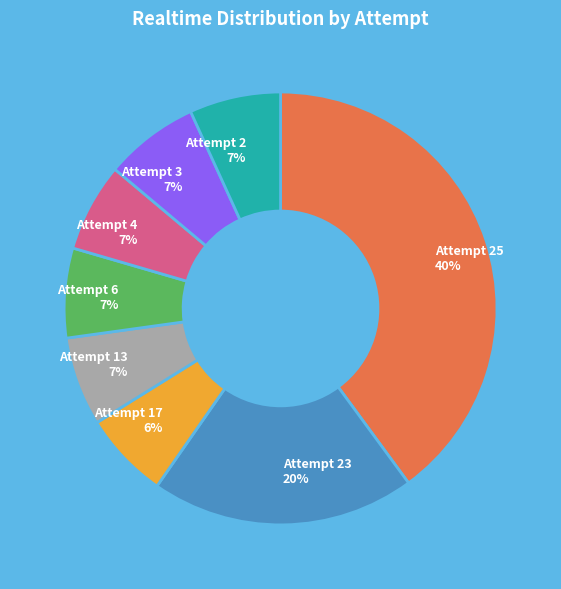

Does Attempt 25 represent more than half of the total?

No